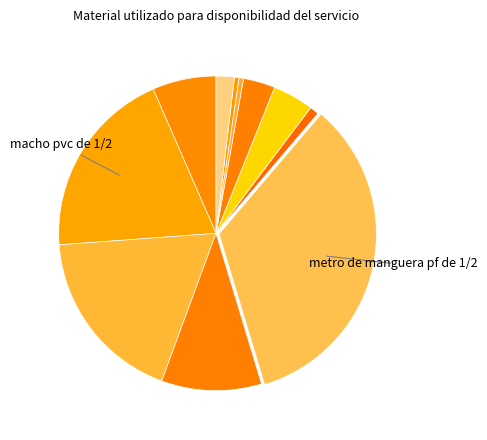

How many slices are in this pie chart?

11